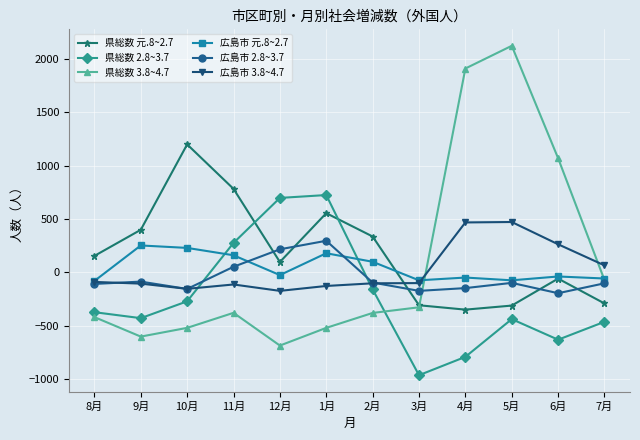

What is the difference between the maximum and minimum values in the 広島市 2.8~3.7 series?

492